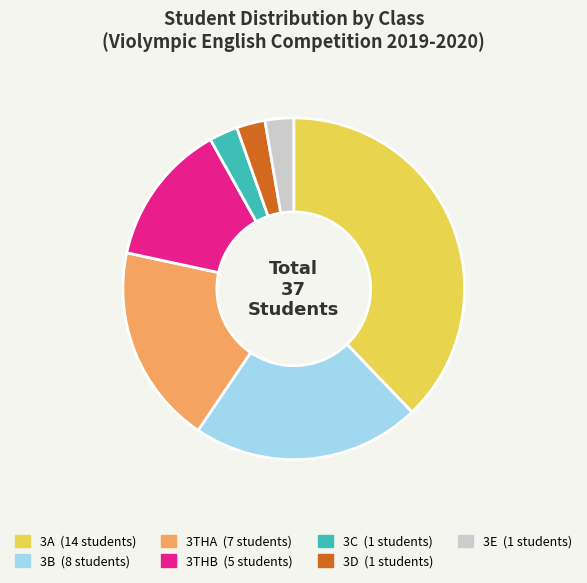

Is the sum of 3E and 3D greater than half?

No